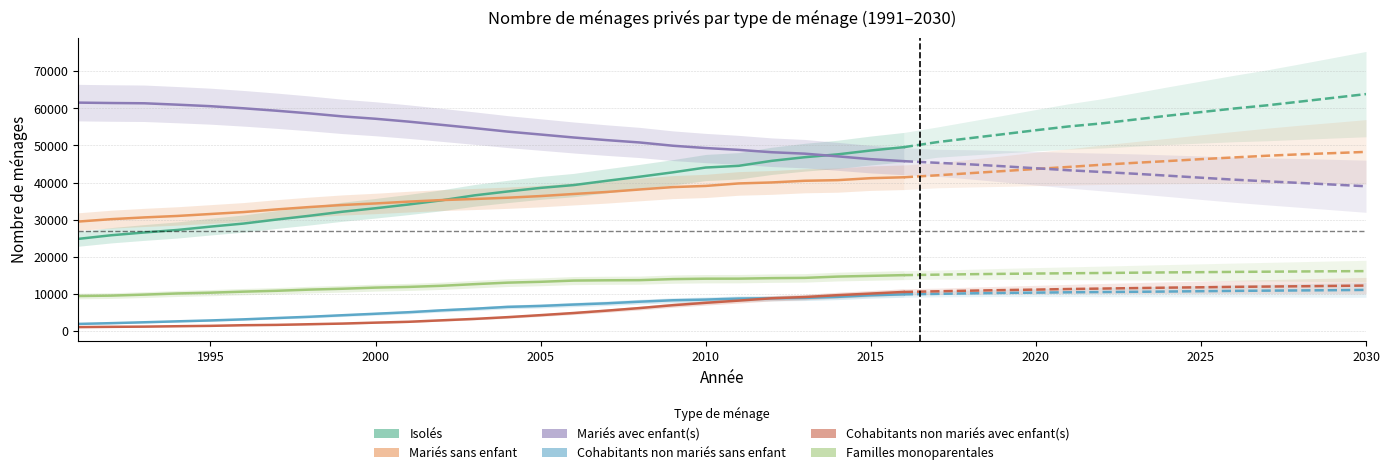

True or false: Mariés sans enfant and Familles monoparentales intersect in this chart.

False